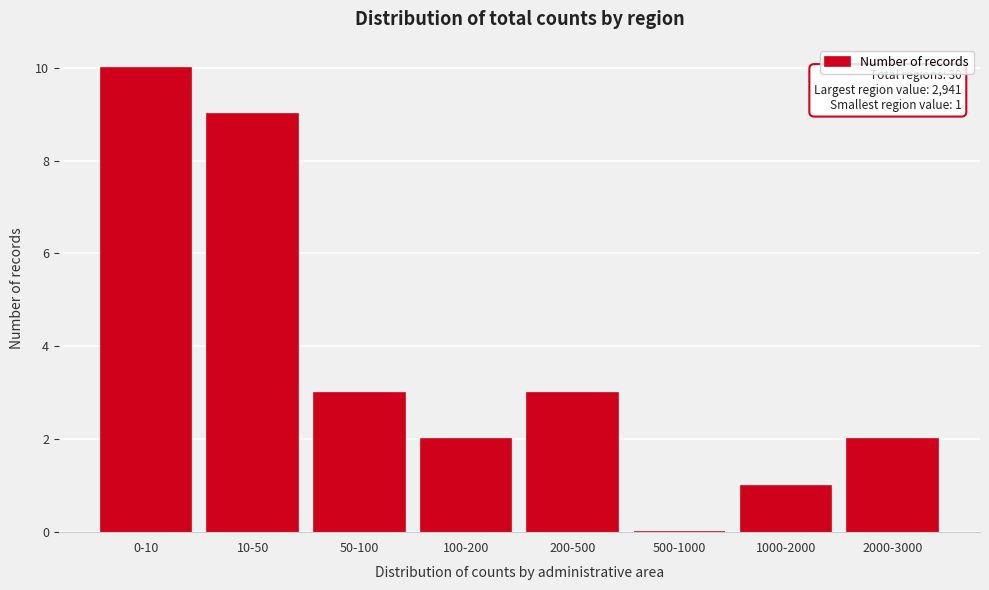

Reading left to right, extract all data points from this chart.

0-10=10	10-50=9	50-100=3	100-200=2	200-500=3	500-1000=0	1000-2000=1	2000-3000=2